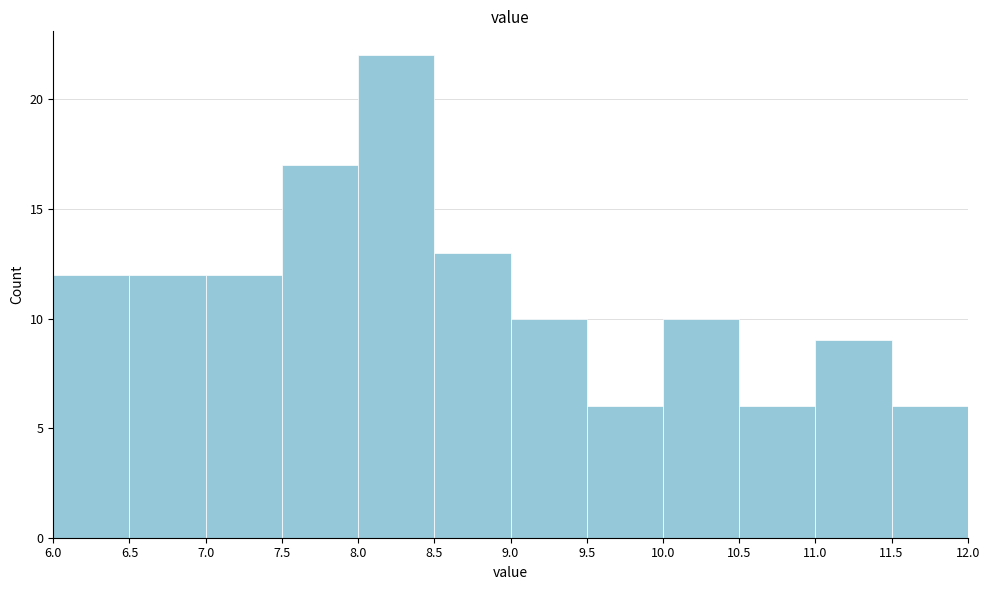

Reading left to right, list every bar in this chart as the range it spans on the x-axis followed by its height. The values are not printed on the chart, so give them approximately, as read against the axis.

6.0 to 6.5: 12
6.5 to 7.0: 12
7.0 to 7.5: 12
7.5 to 8.0: 17
8.0 to 8.5: 22
8.5 to 9.0: 13
9.0 to 9.5: 10
9.5 to 10.0: 6
10.0 to 10.5: 10
10.5 to 11.0: 6
11.0 to 11.5: 9
11.5 to 12.0: 6